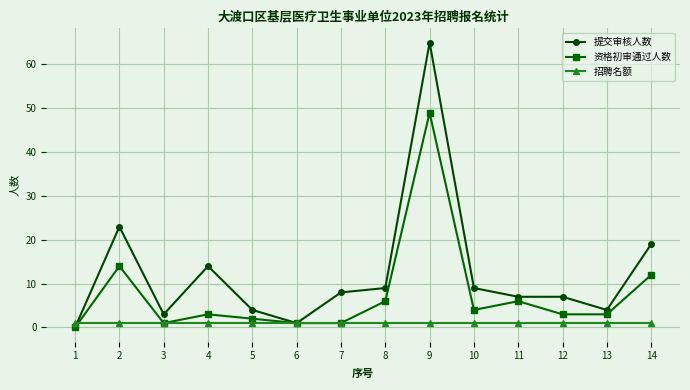

What is the highest value of the 提交审核人数 series?

65